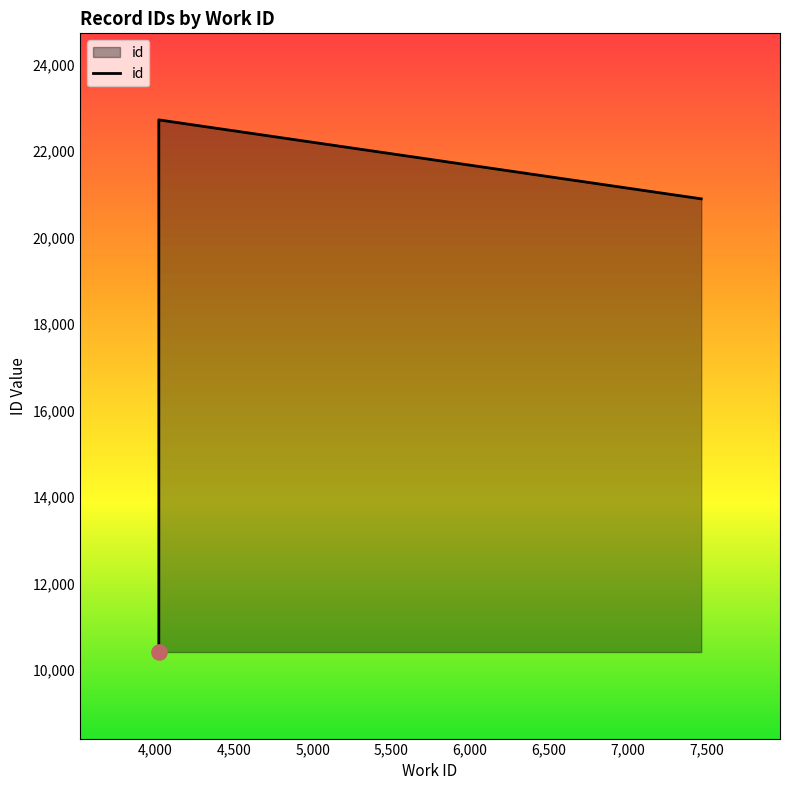

Between 4024 and 7467, which is larger?

4024